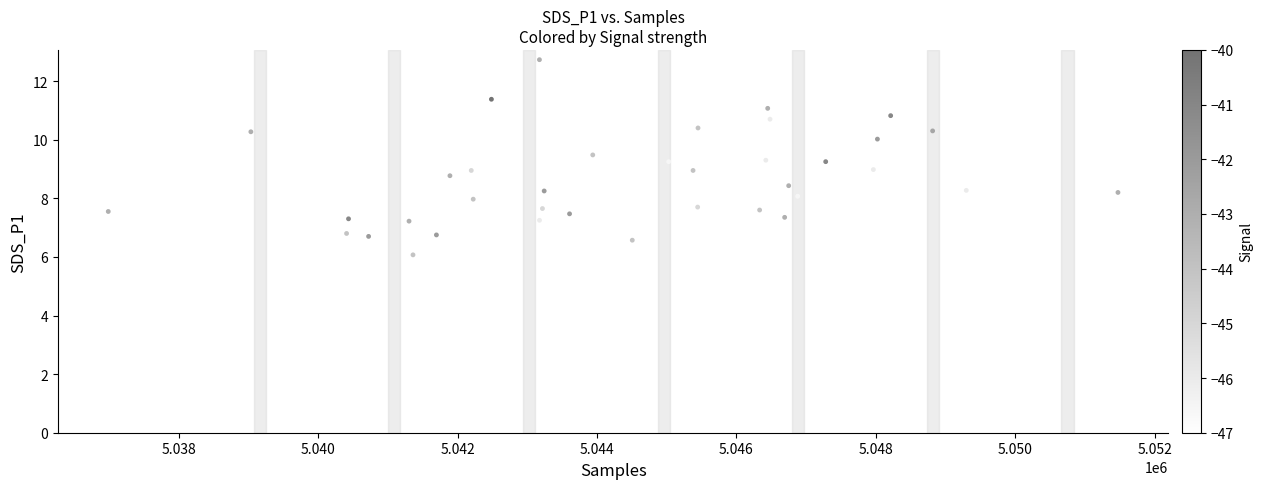

What is the range of Y values (max minus min)?

6.7